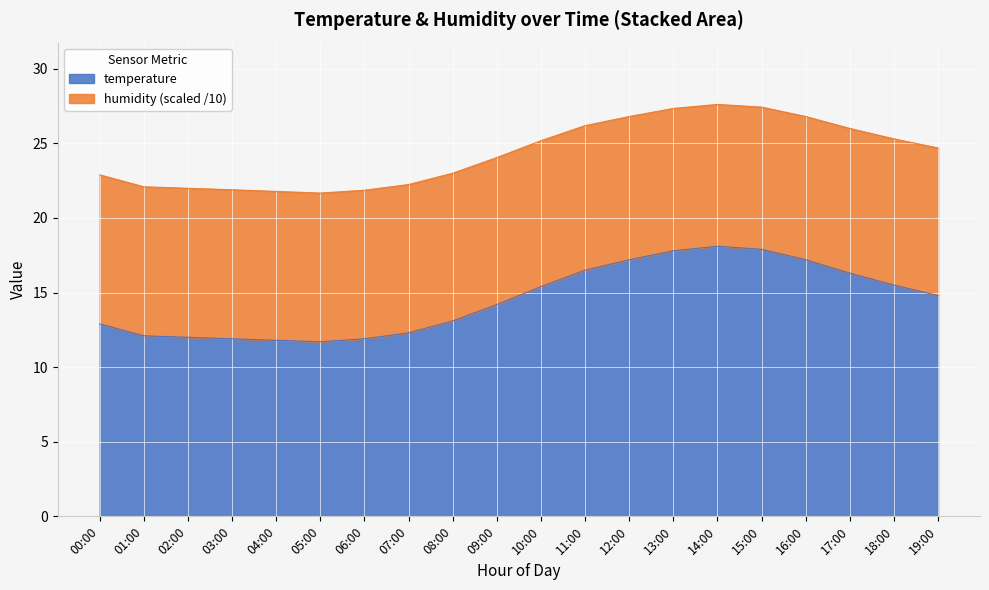

At which category does the data reach its first local peak?

14:00